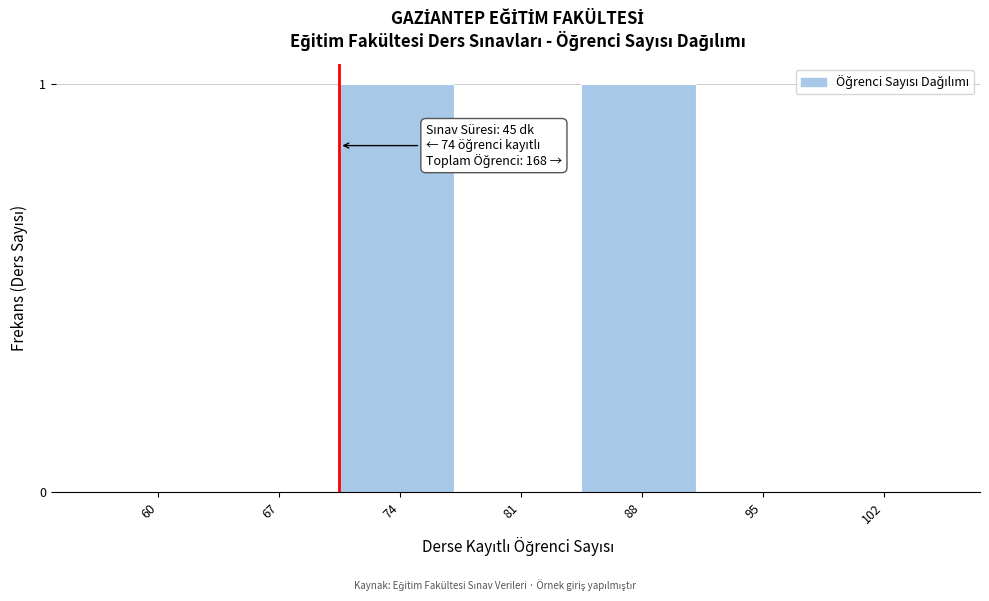

Reading left to right, extract all data points from this chart.

60=0	67=0	74=1	81=0	88=1	95=0	102=0